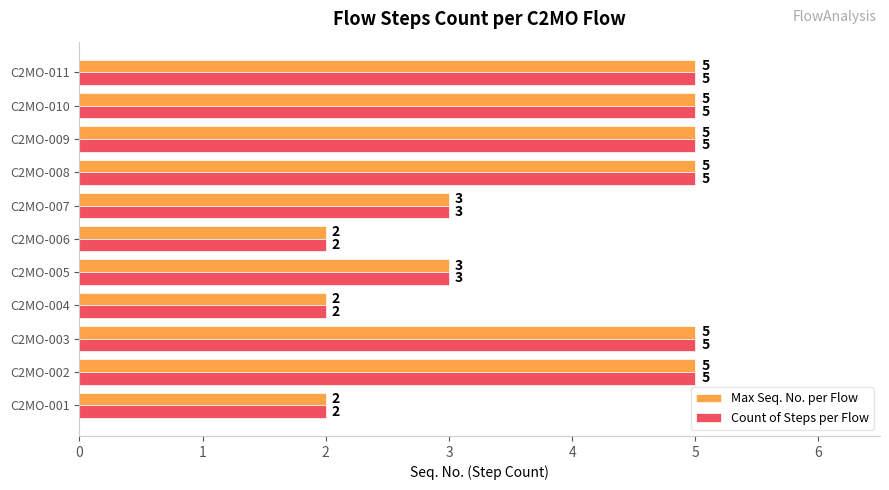

True or false: Count of Steps per Flow has a value of 2 at C2MO-006.

True